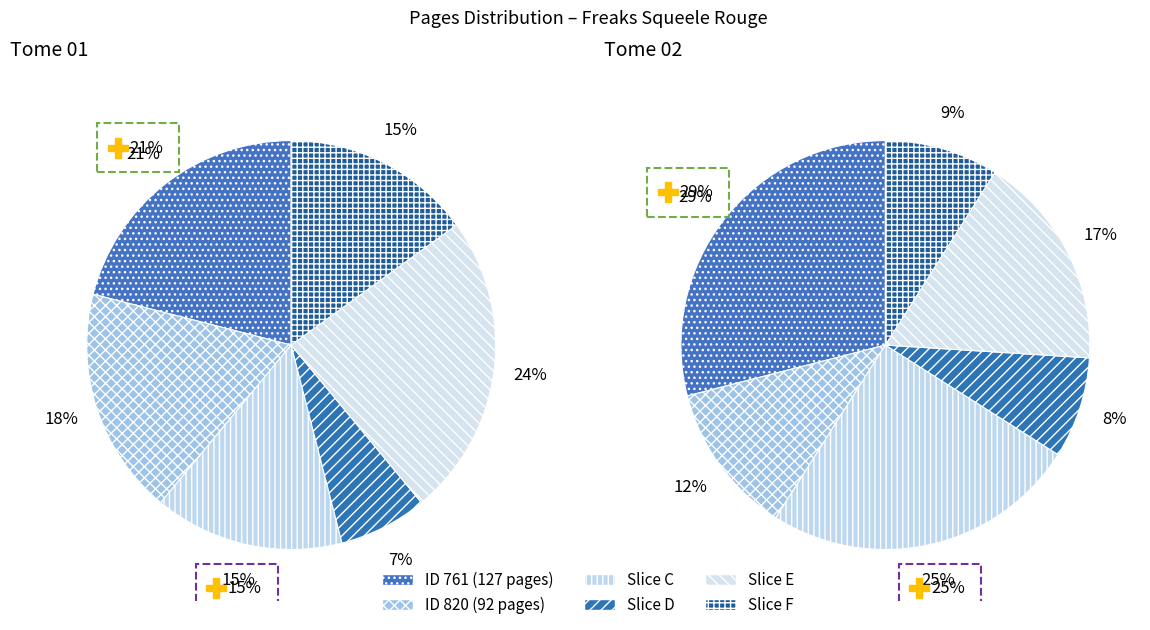

True or false: 761 accounts for 58% of the total.

True